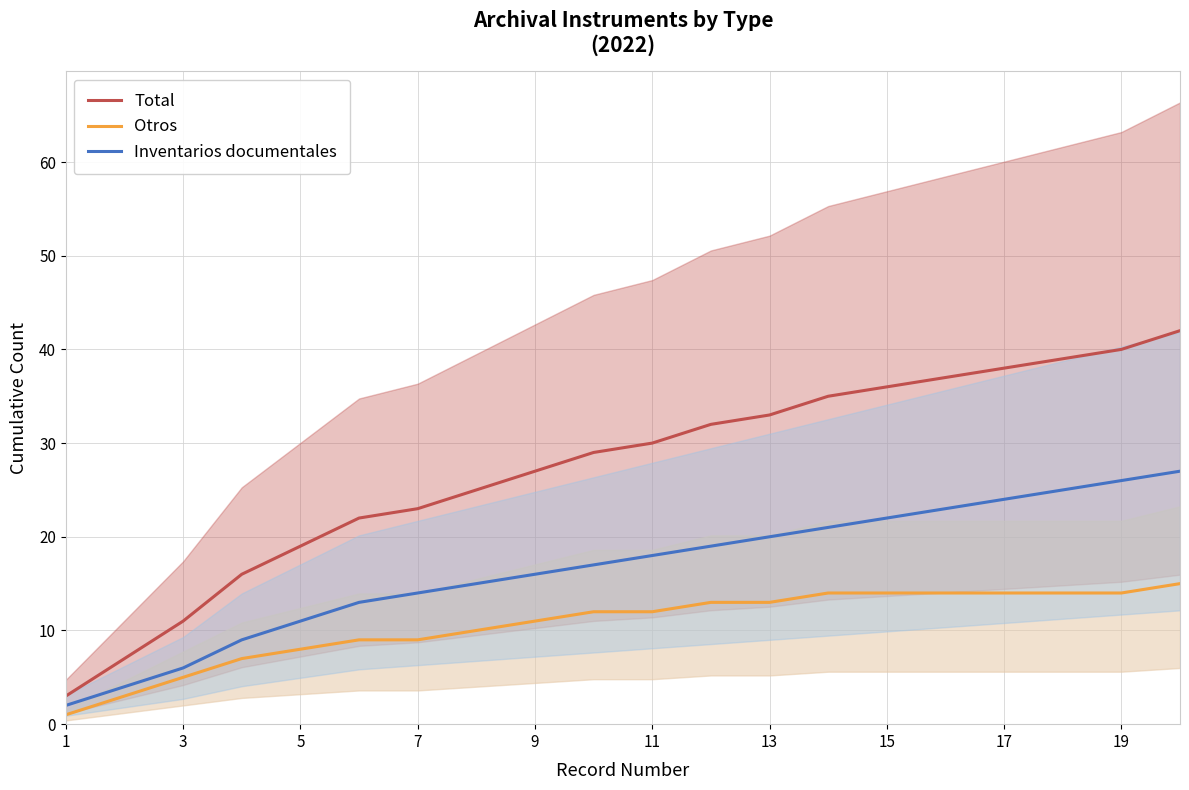

What is the maximum value for Inventarios documentales?

27